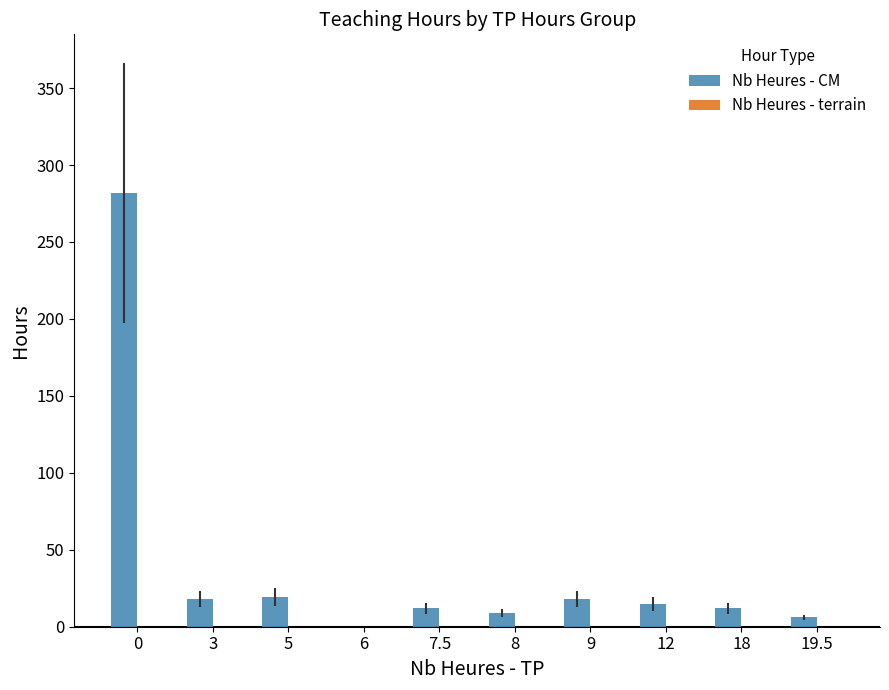

The chart shows a value of 429.3 at 0. True or false?

False